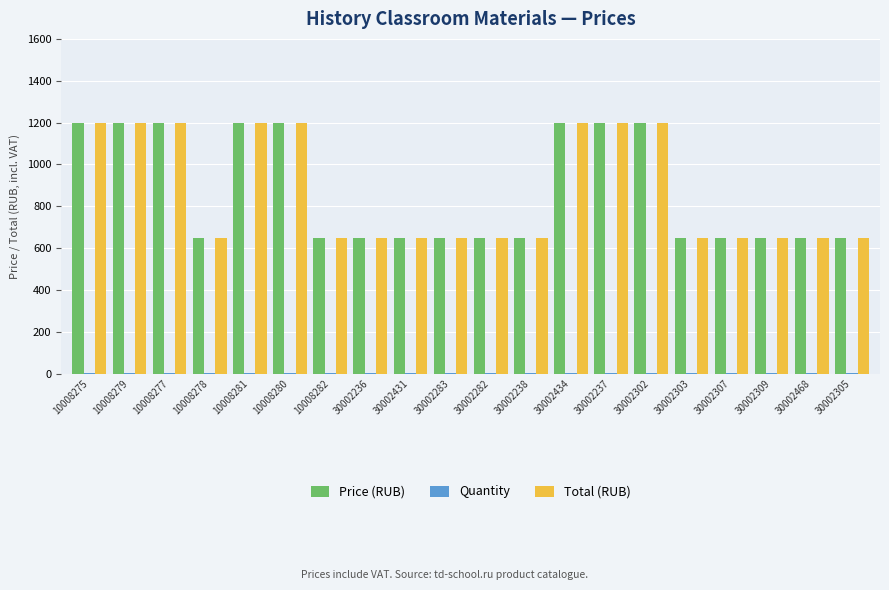

The Total (RUB) series shows 446 at 30002303. True or false?

False